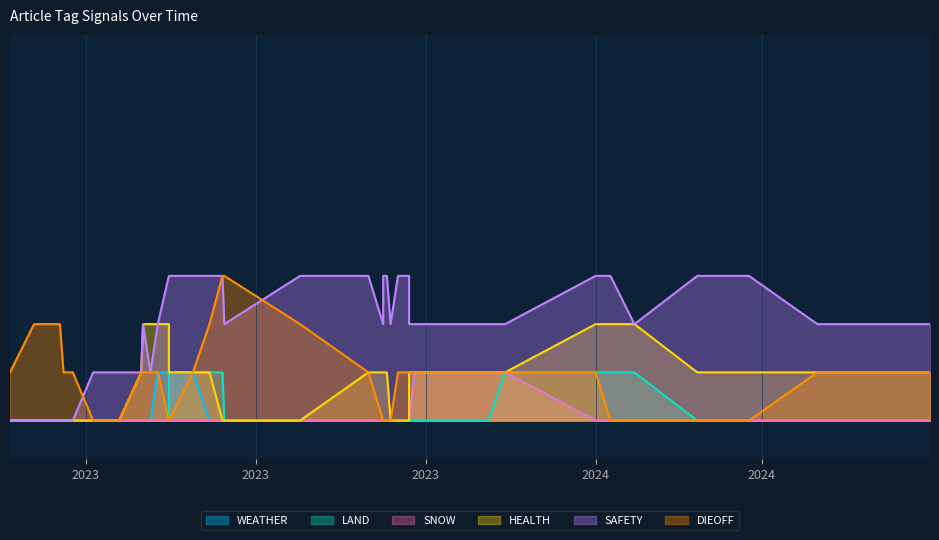

How many lines are shown in the chart?

6